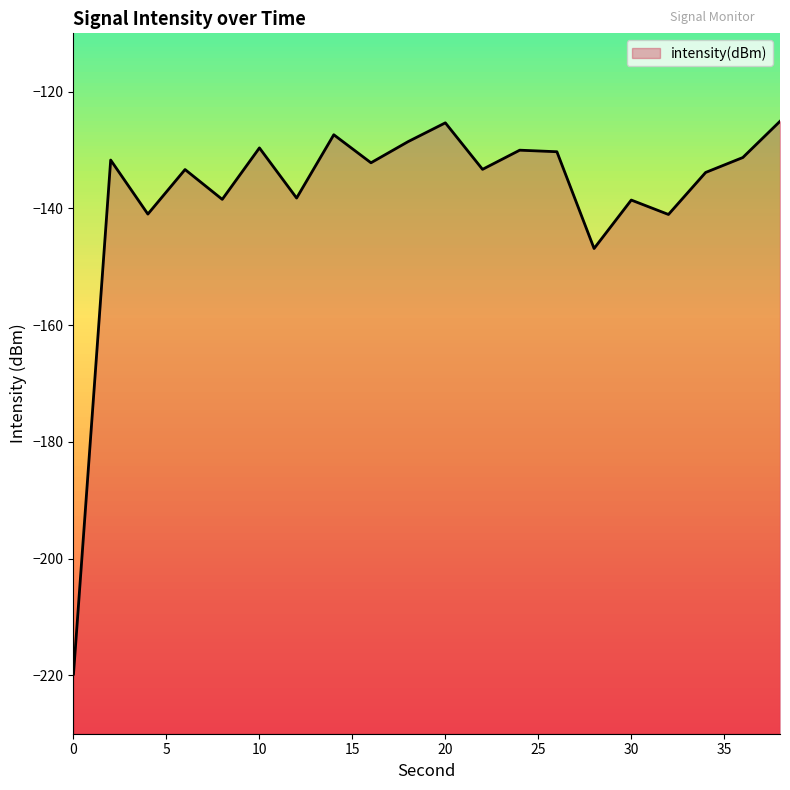

At which label is the value closest to -172?

28